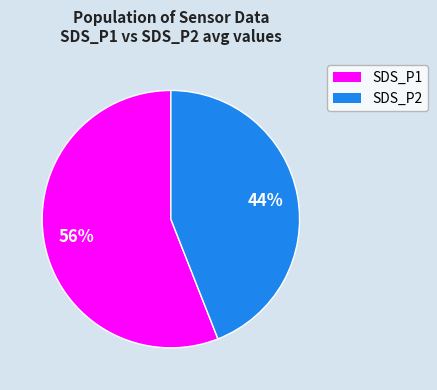

To the nearest percent, what is the average slice percentage?

50%